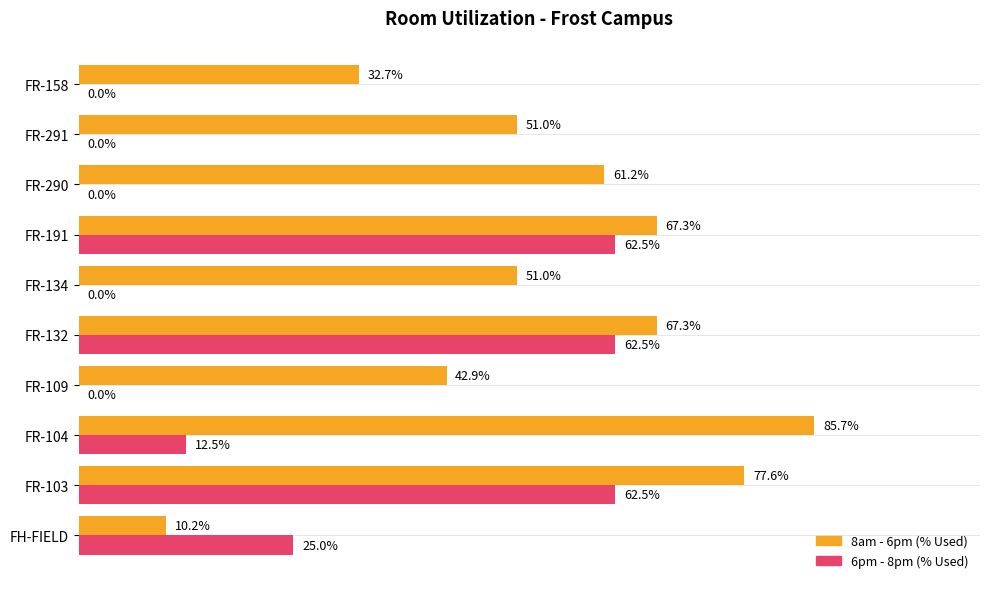

Reading left to right, list all the values displayed in this chart.

8am - 6pm (% Used): 0.1	0.8	0.9	0.4	0.7	0.5	0.7	0.6	0.5	0.3
6pm - 8pm (% Used): 0.2	0.6	0.1	0.0	0.6	0.0	0.6	0.0	0.0	0.0